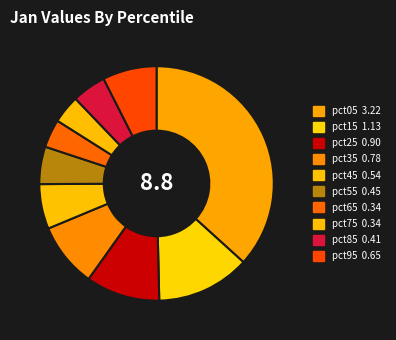

True or false: pct75 accounts for 4% of the total.

True